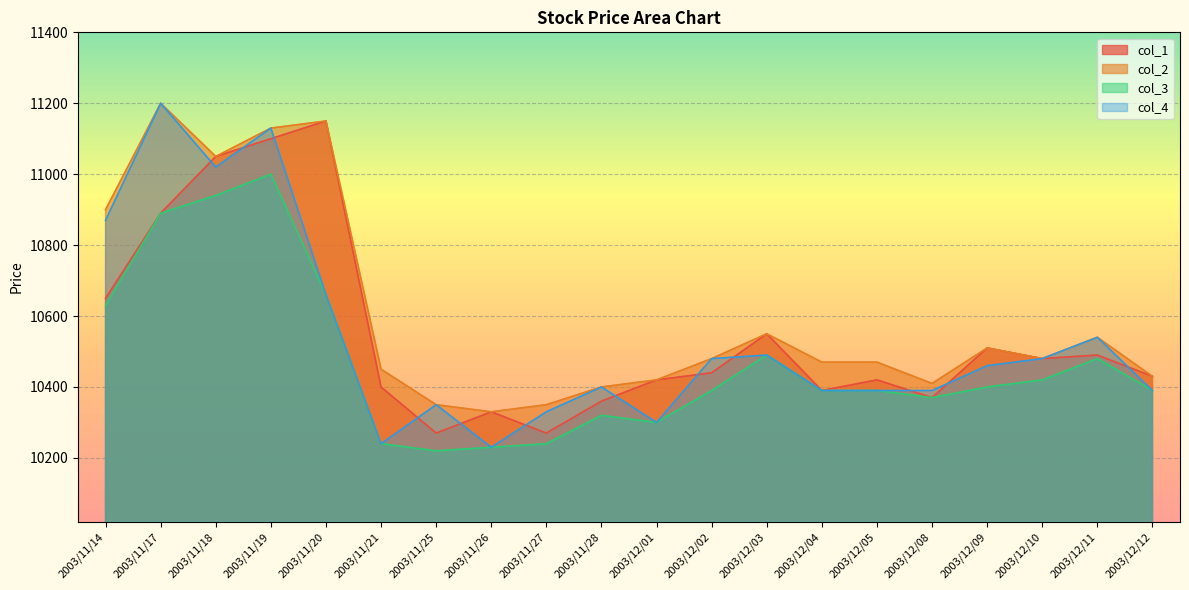

Which series has the largest total across all categories?

col_2